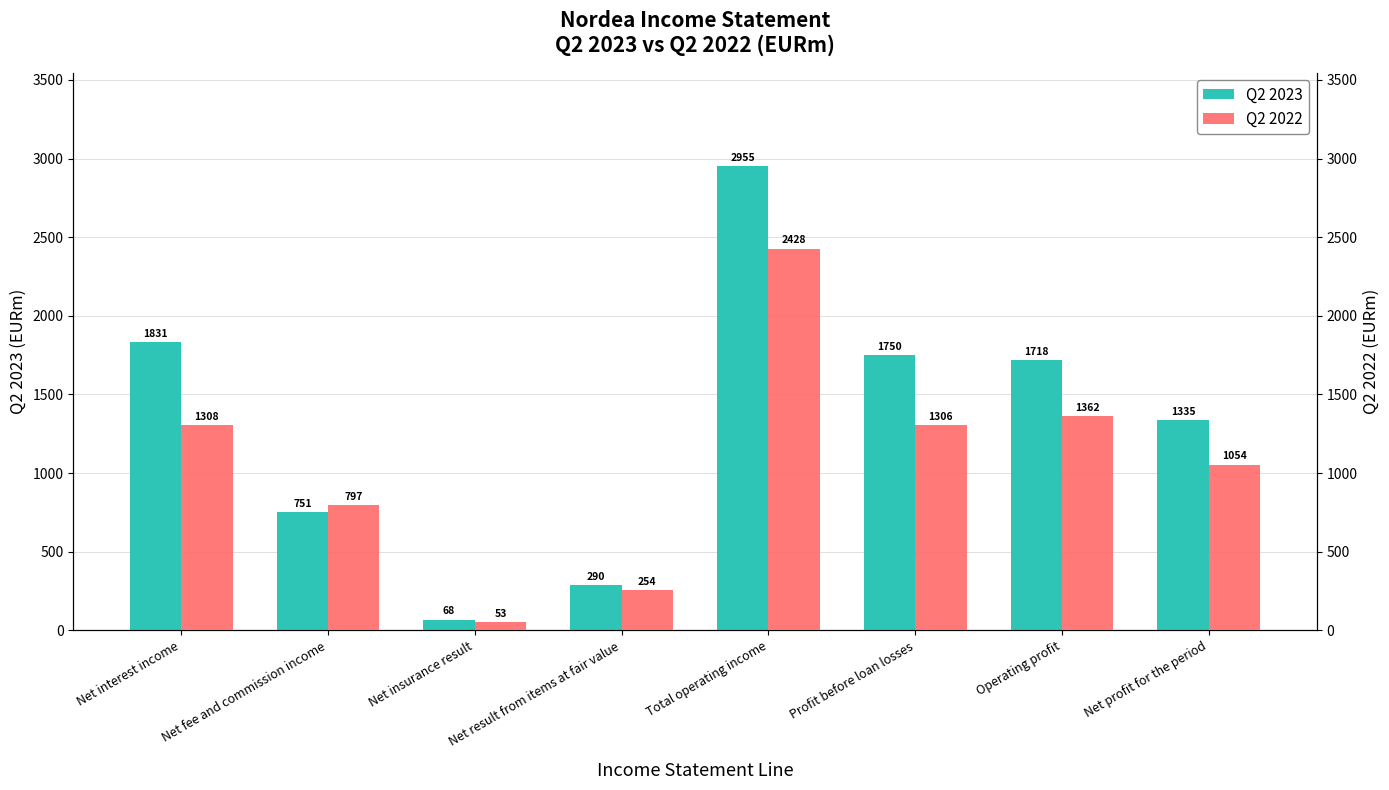

The Q2 2022 series shows 344 at Net result from items at fair value. True or false?

False